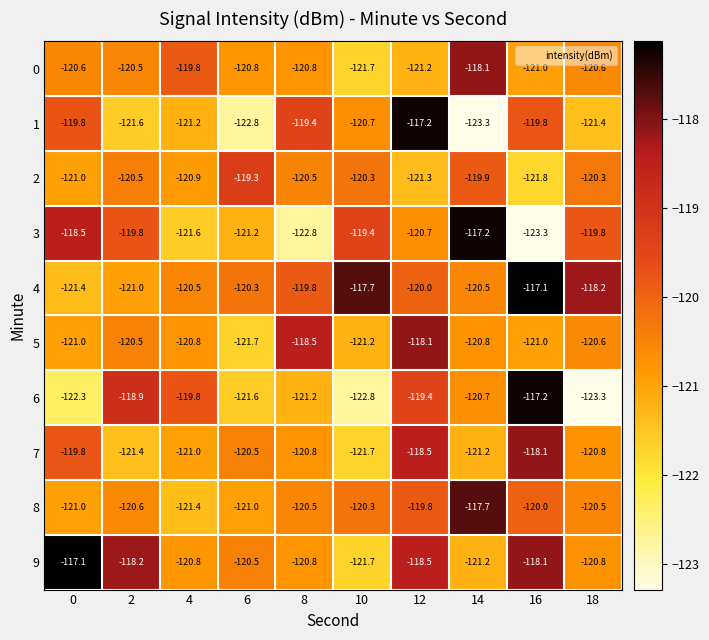

What is the spread (max minus min) of values at 6?

3.5